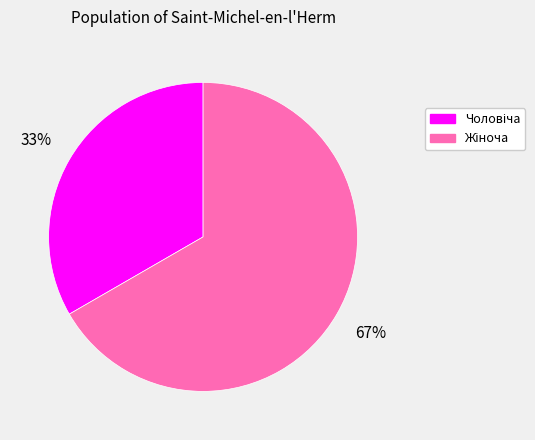

Is there any slice that represents more than half of the pie?

Yes